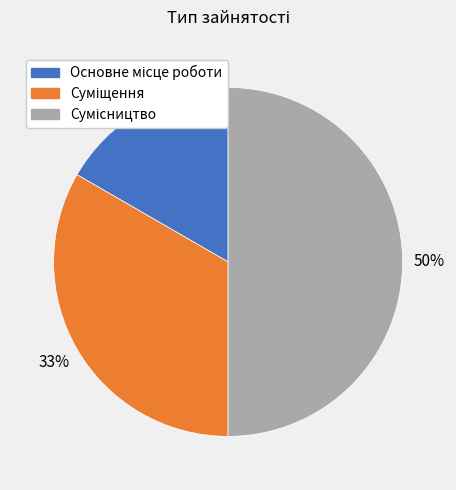

To the nearest percent, what is the difference between the largest and smallest slice percentages?

33%